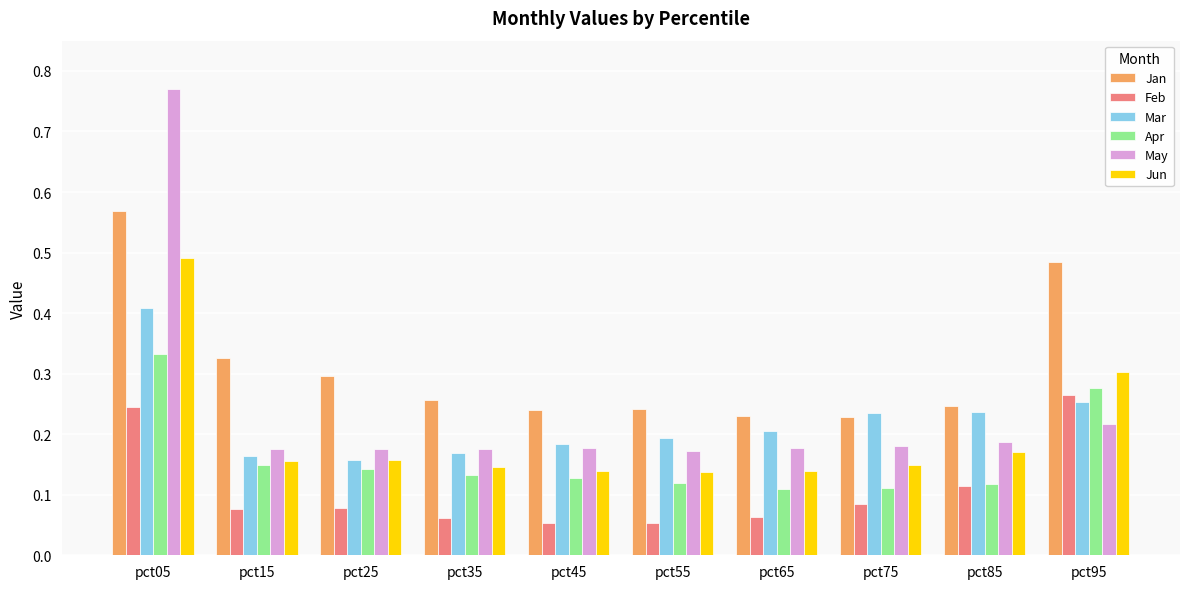

Which series has the widest spread of values?

May